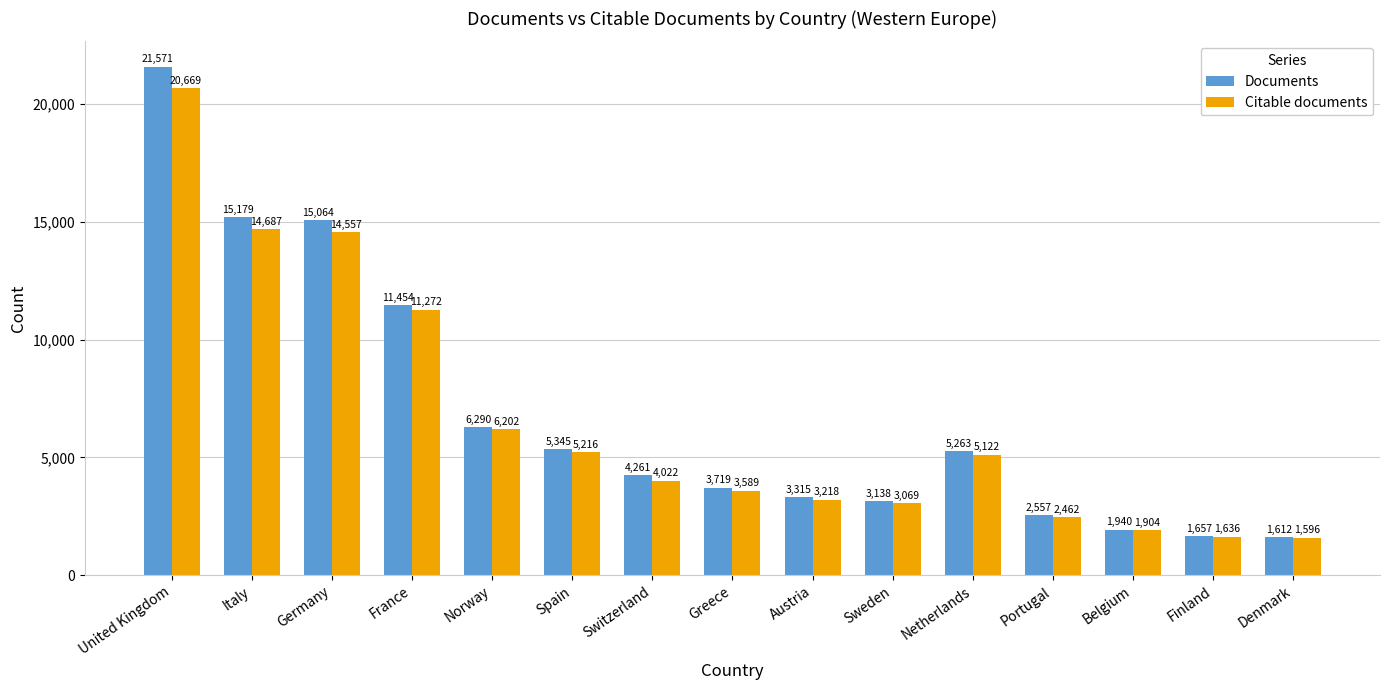

Between United Kingdom and Italy, which series saw the biggest shift?

Documents